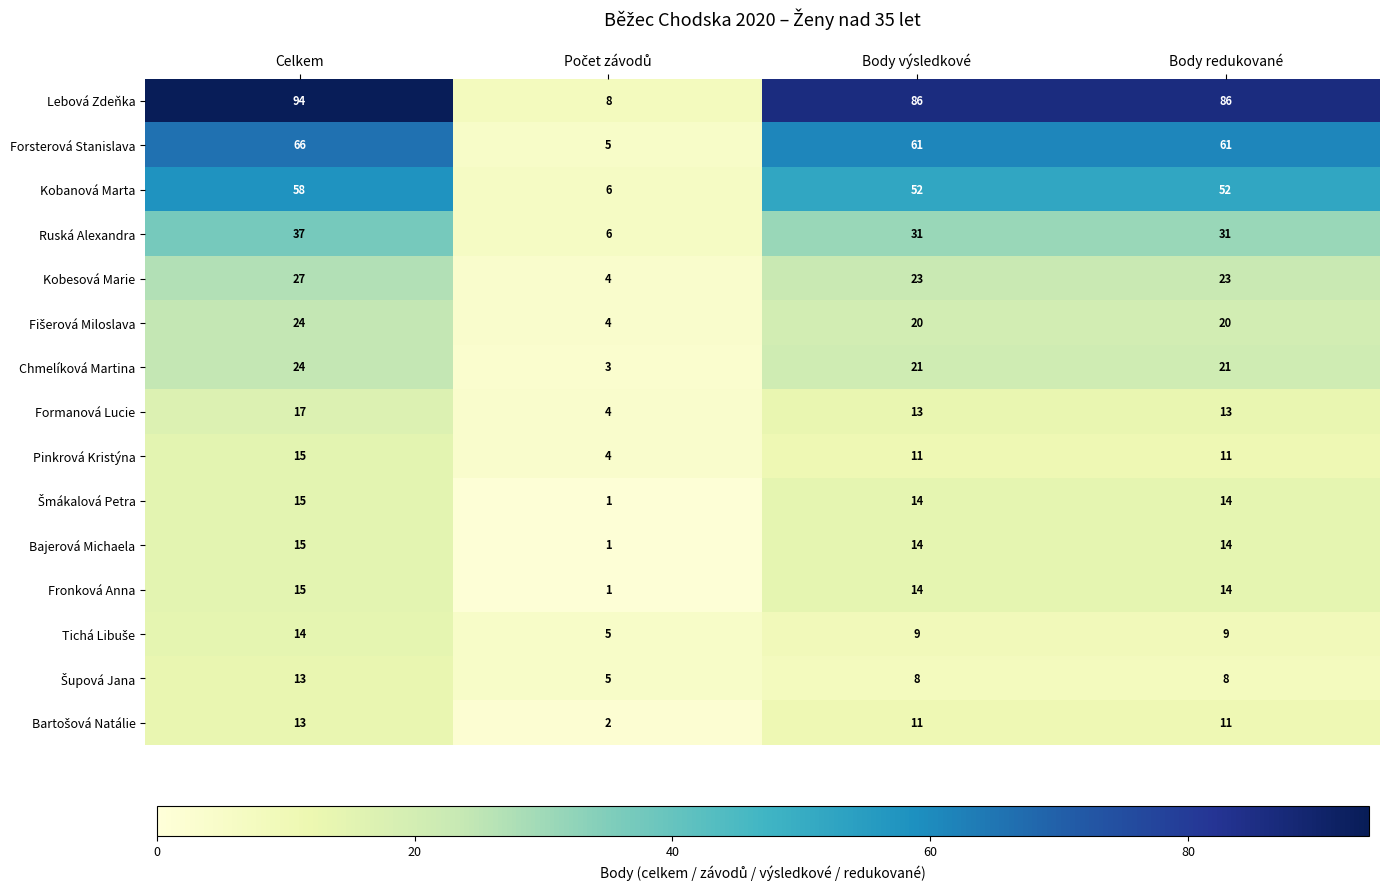

How many Chmelíková Martina values are between 21 and 24?

3